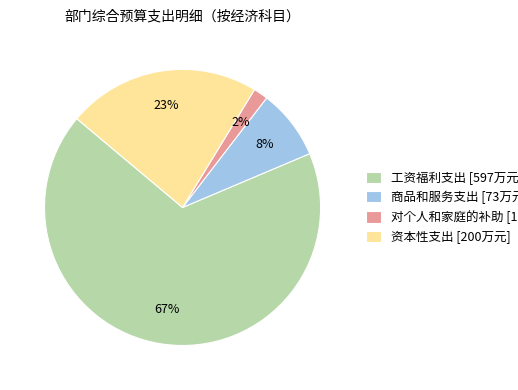

Between 资本性支出 [200万元] and 商品和服务支出 [73万元], which is larger?

资本性支出 [200万元]